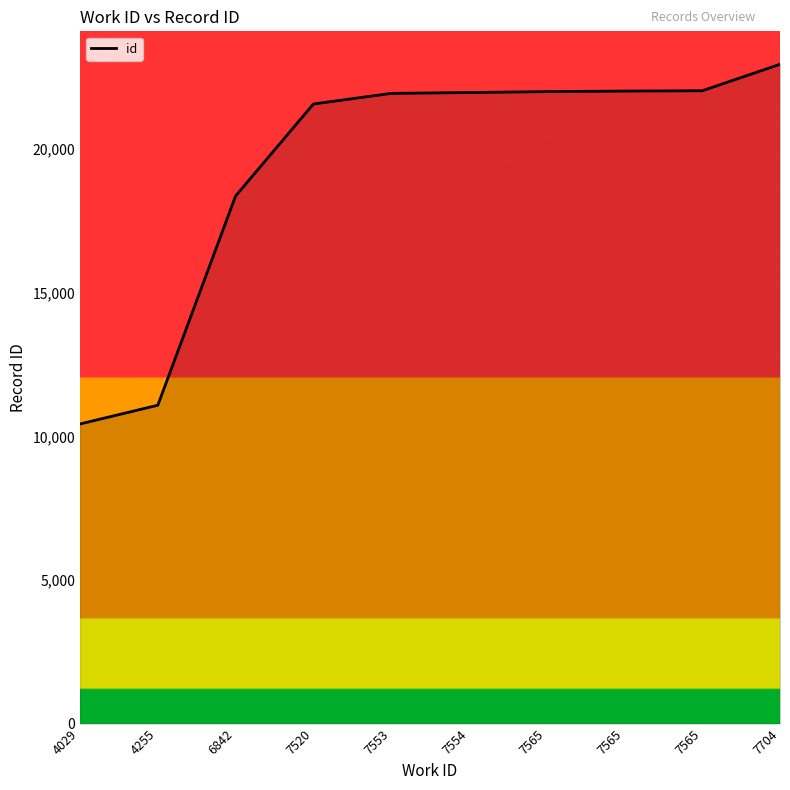

Rank the categories by value from highest to lowest.

7704, 7565, 7565, 7565, 7554, 7553, 7520, 6842, 4255, 4029